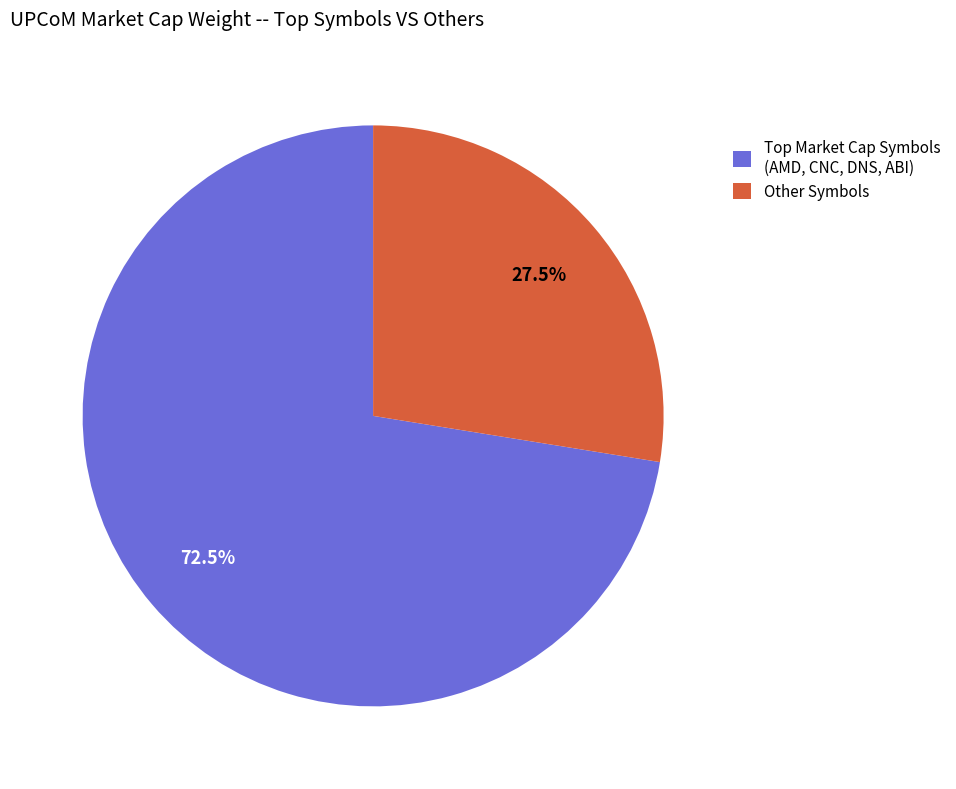

Which slice represents more than half of the pie?

Top Market Cap Symbols (AMD, CNC, DNS, ABI)